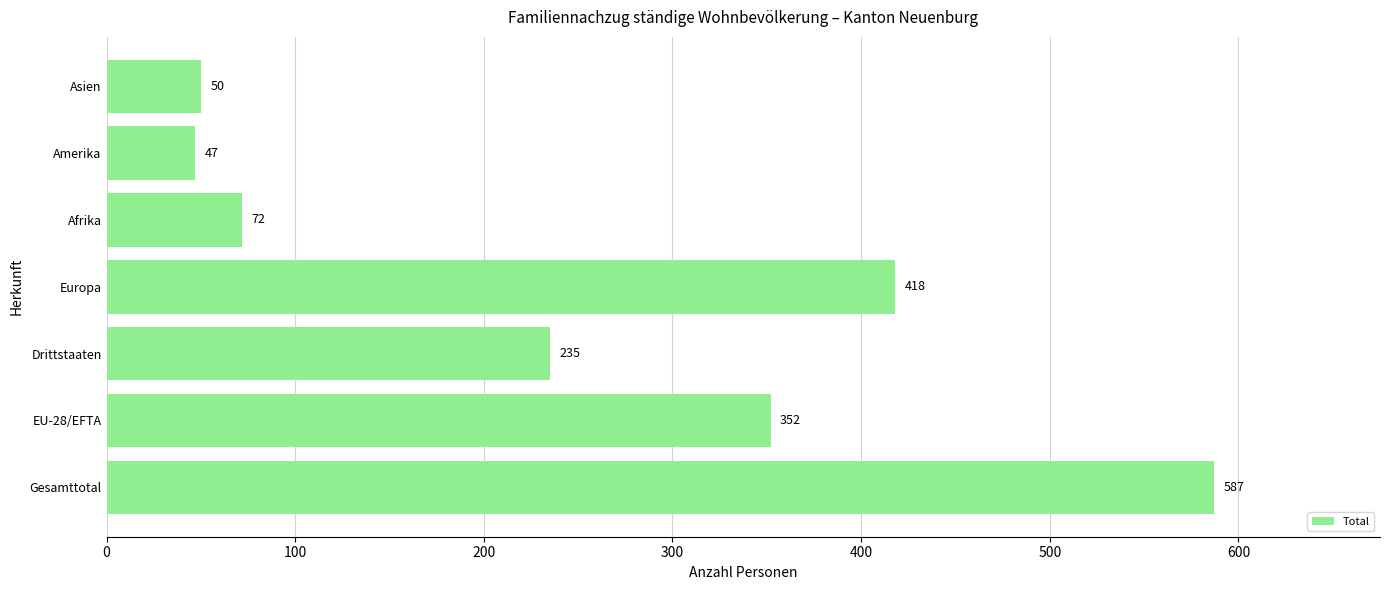

What is the average value?

252